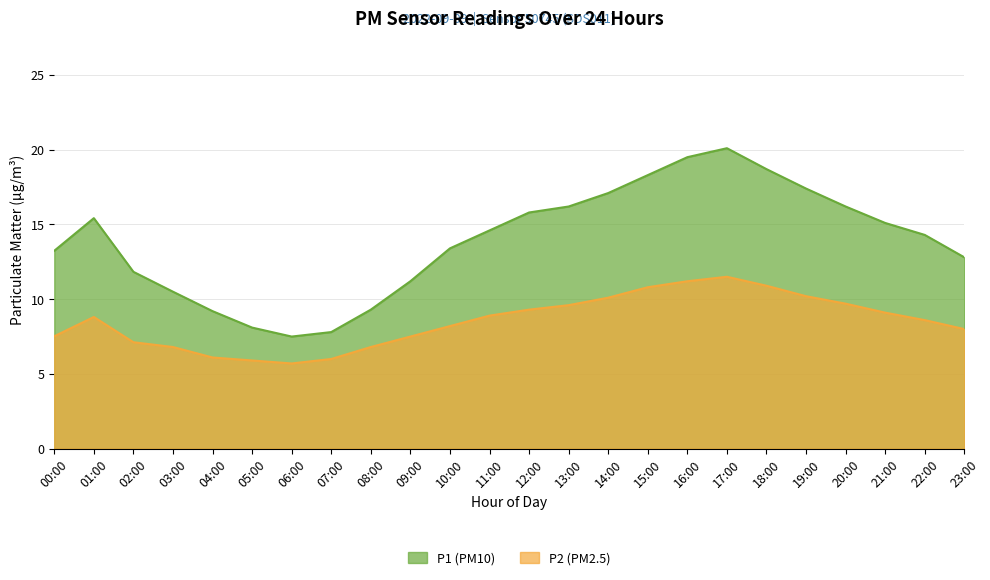

What is the sum of all P2 values?

204.3